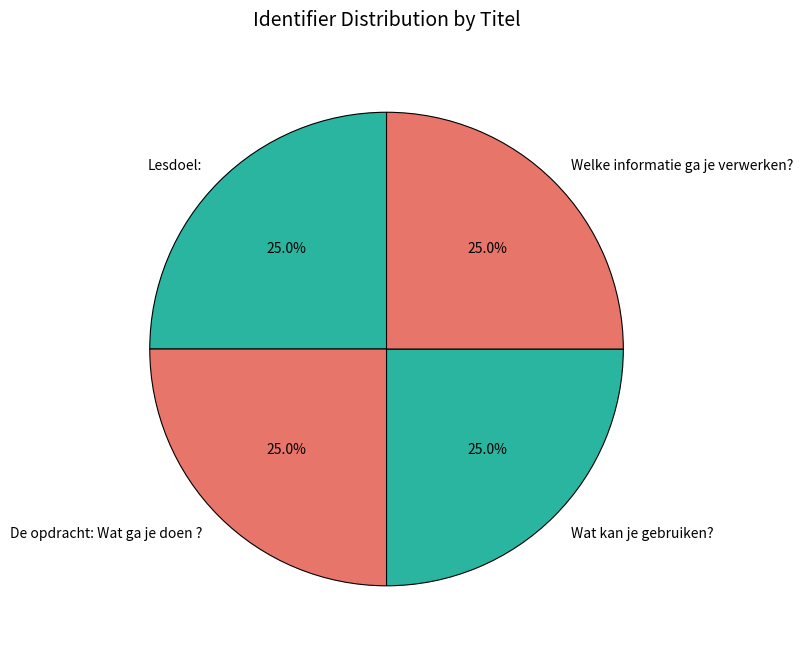

What percentage do Wat kan je gebruiken? and De opdracht: Wat ga je doen ? together represent?

50.0%